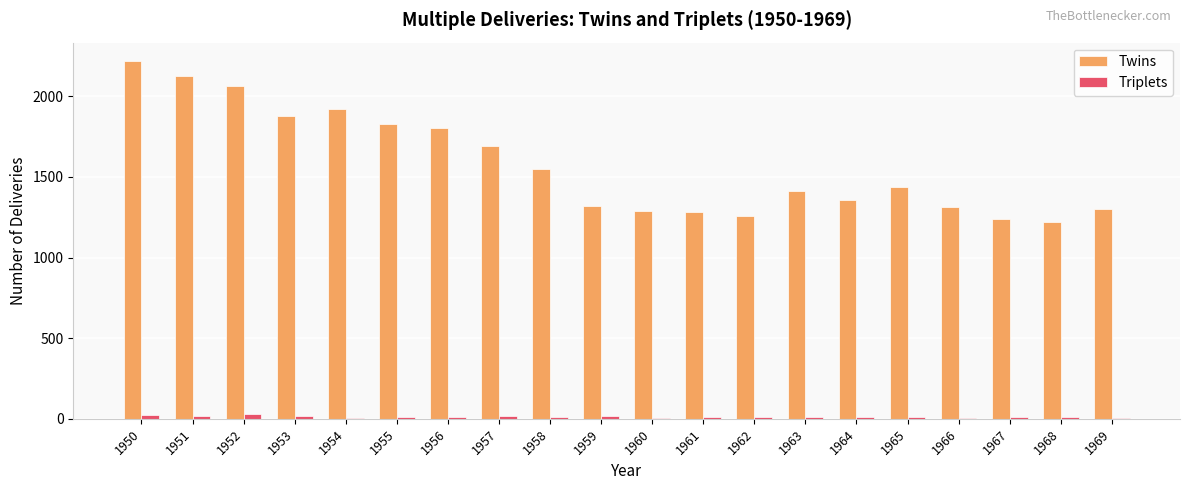

What is the difference between the Twins values at 1951 and 1966?

815